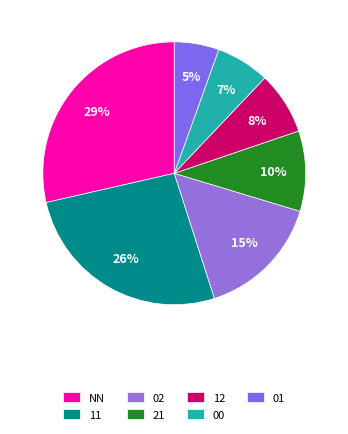

To the nearest percent, what portion does 11 represent?

26%